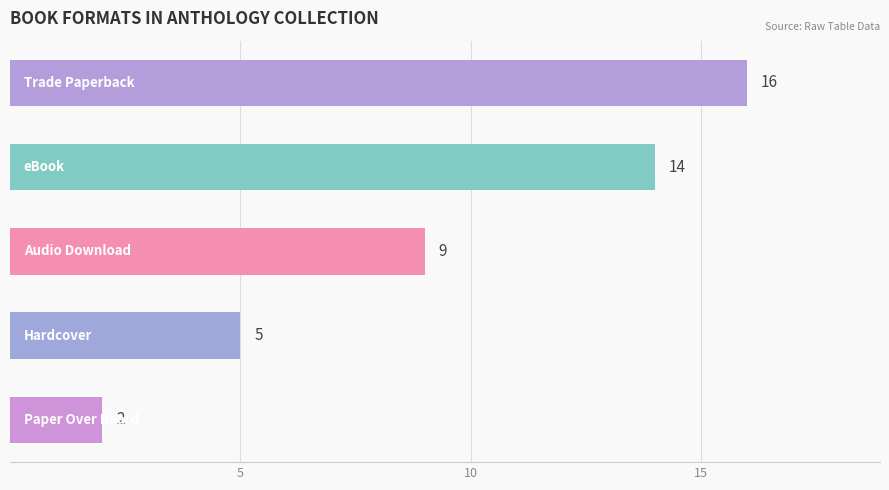

What is the sum of all values?

46